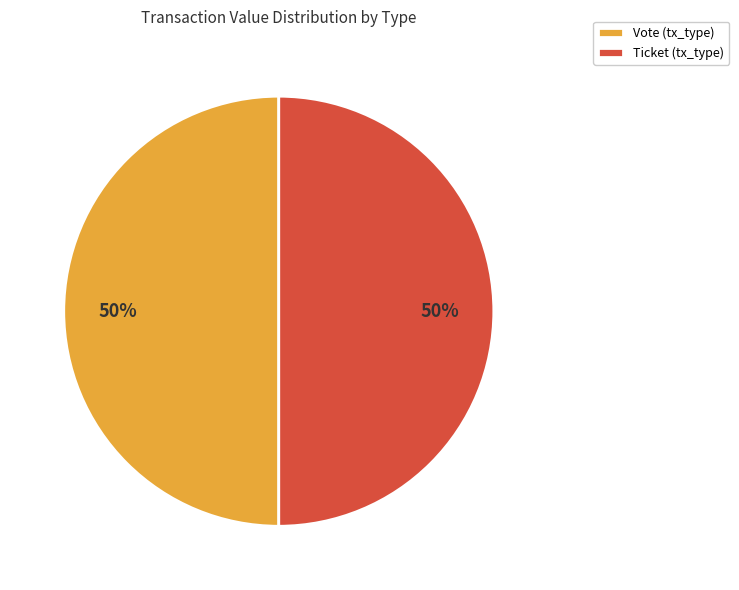

The Vote (tx_type) slice represents 50% of the pie. True or false?

True